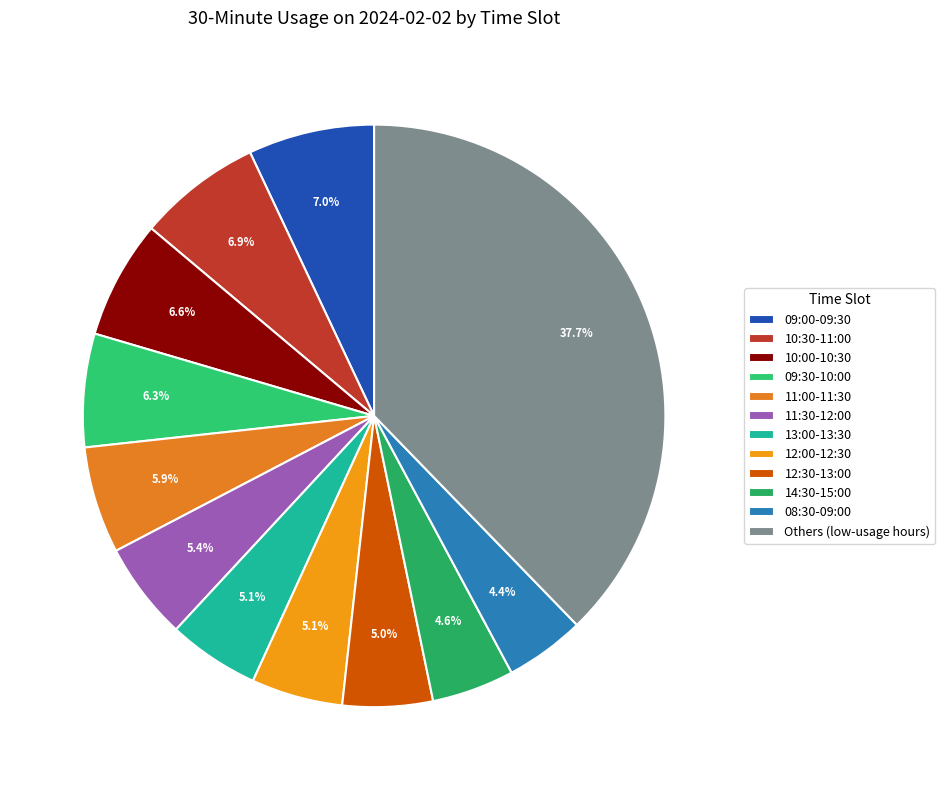

Count the number of slices in the pie.

12